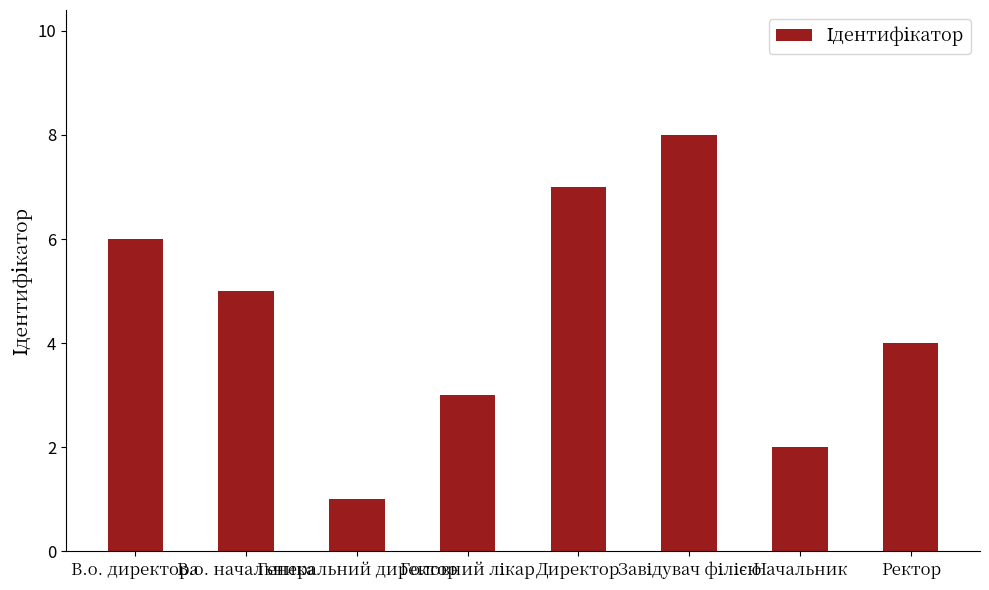

What is the difference between the second highest and second lowest values?

5